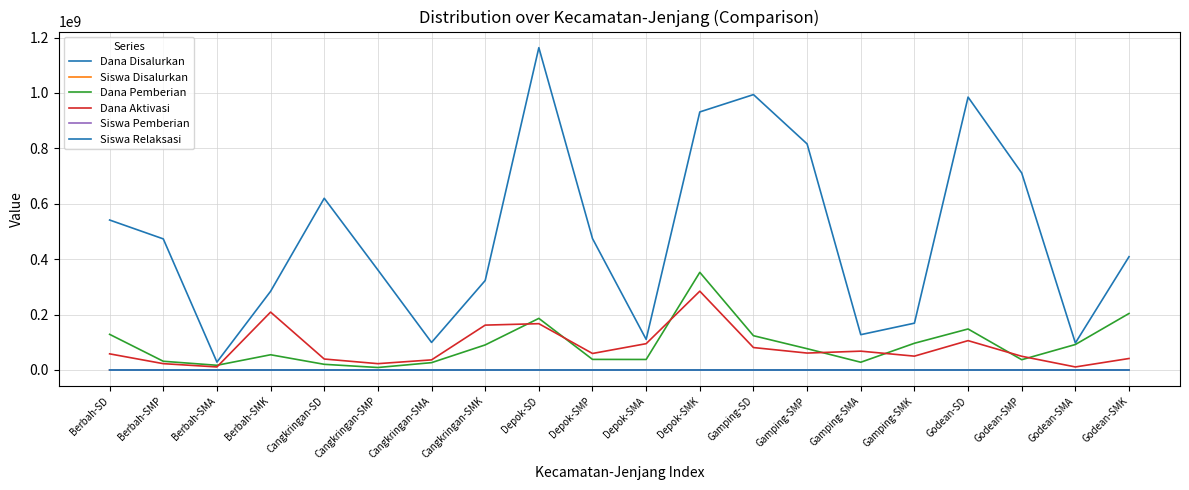

Does the chart display data point markers on the line(s)?

No